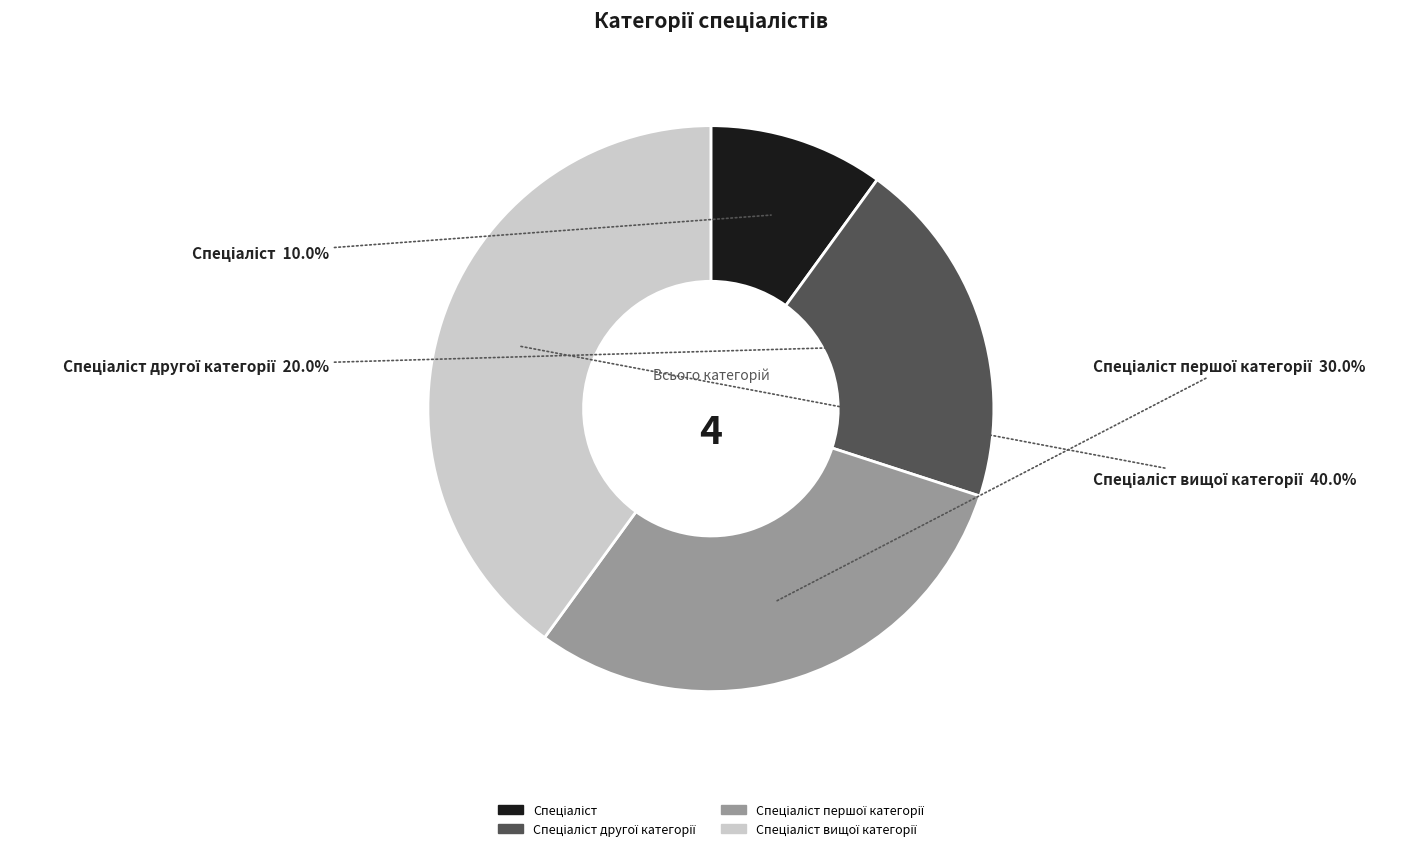

How many segments does this pie chart have?

4